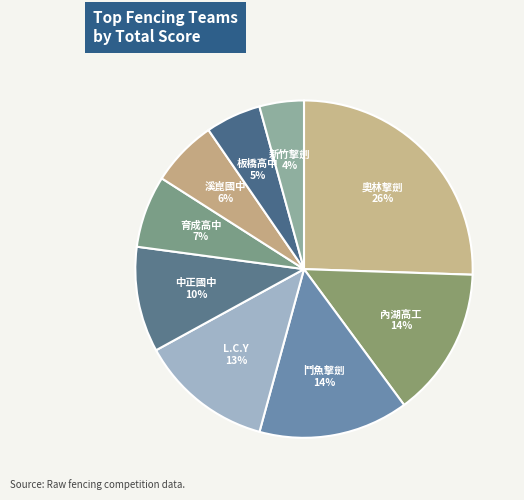

Which category has the smallest portion of the pie?

新竹擊劍